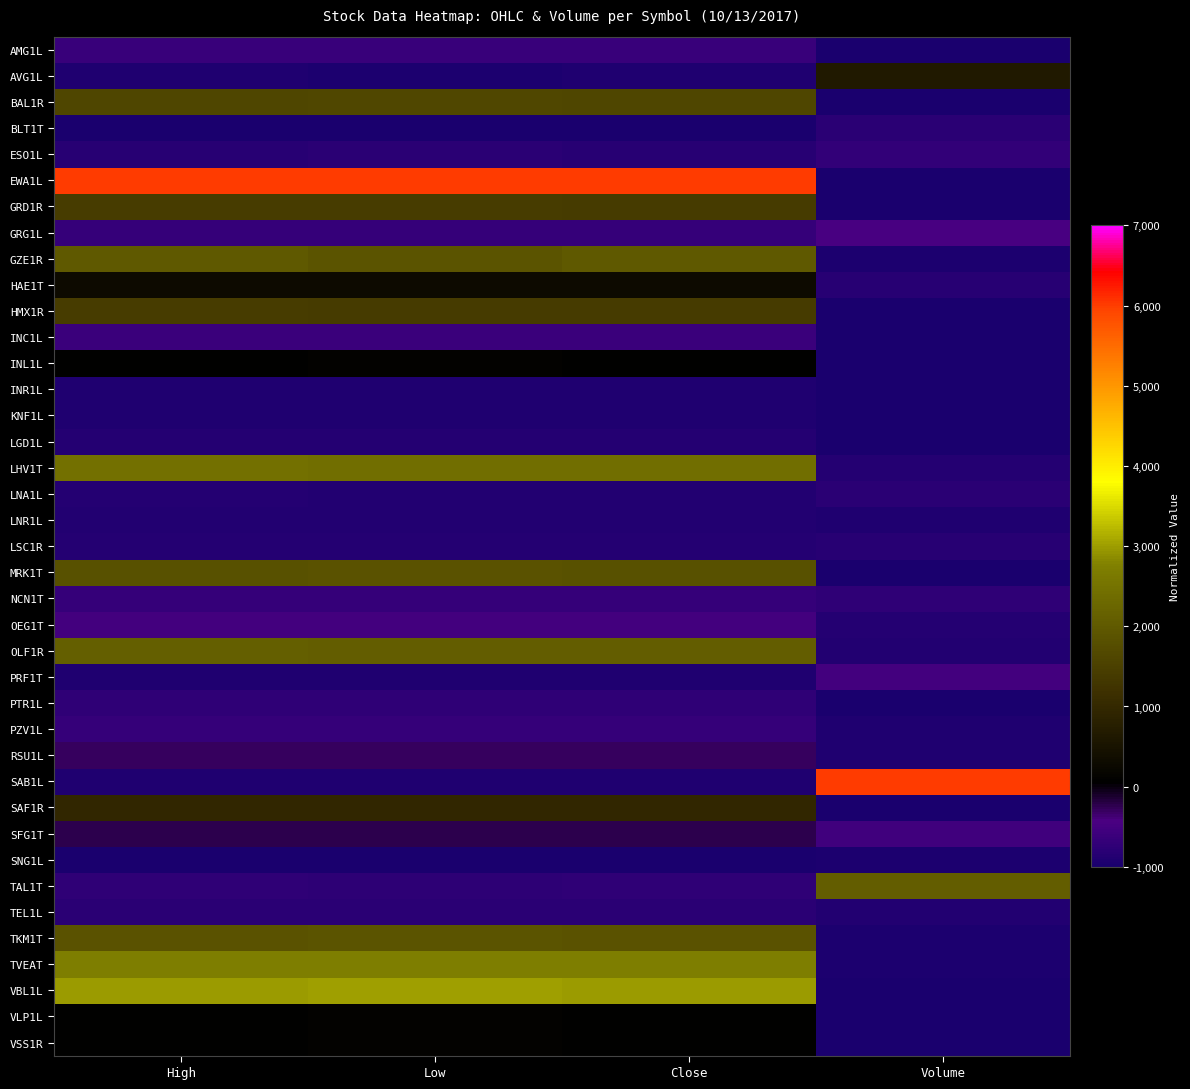

Count the number of data series in this chart.

39